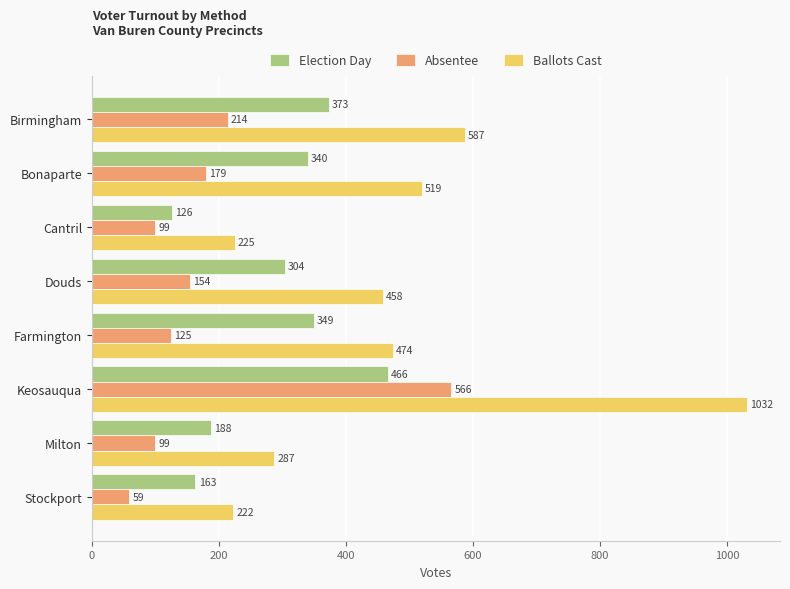

Between Birmingham and Bonaparte, which series saw the biggest shift?

Ballots Cast